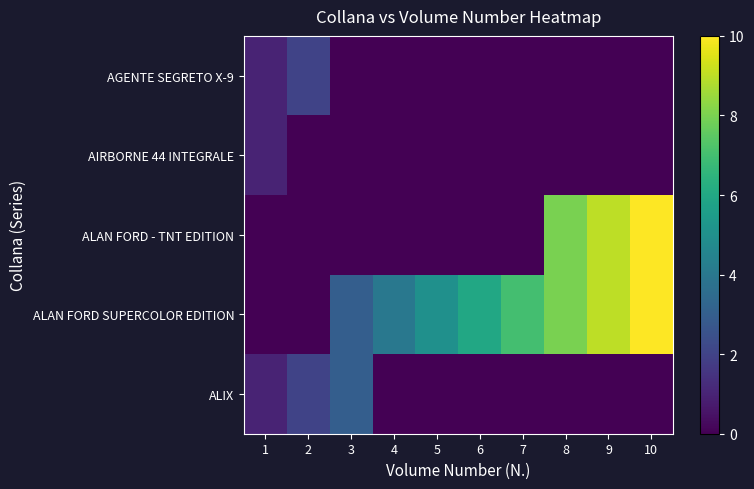

Which series has the largest range (max minus min)?

ALAN FORD - TNT EDITION